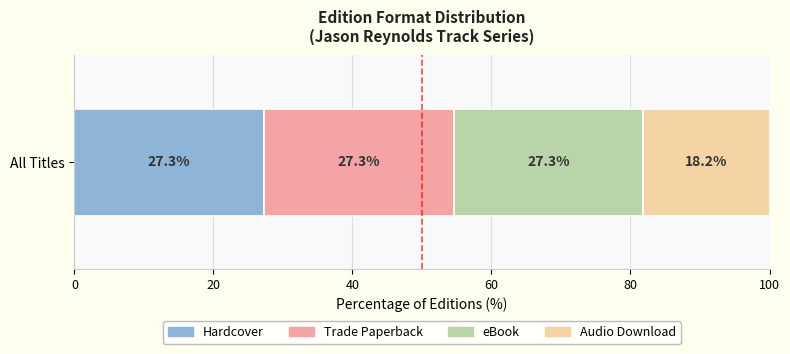

Rank the categories by Hardcover value from highest to lowest.

All Titles